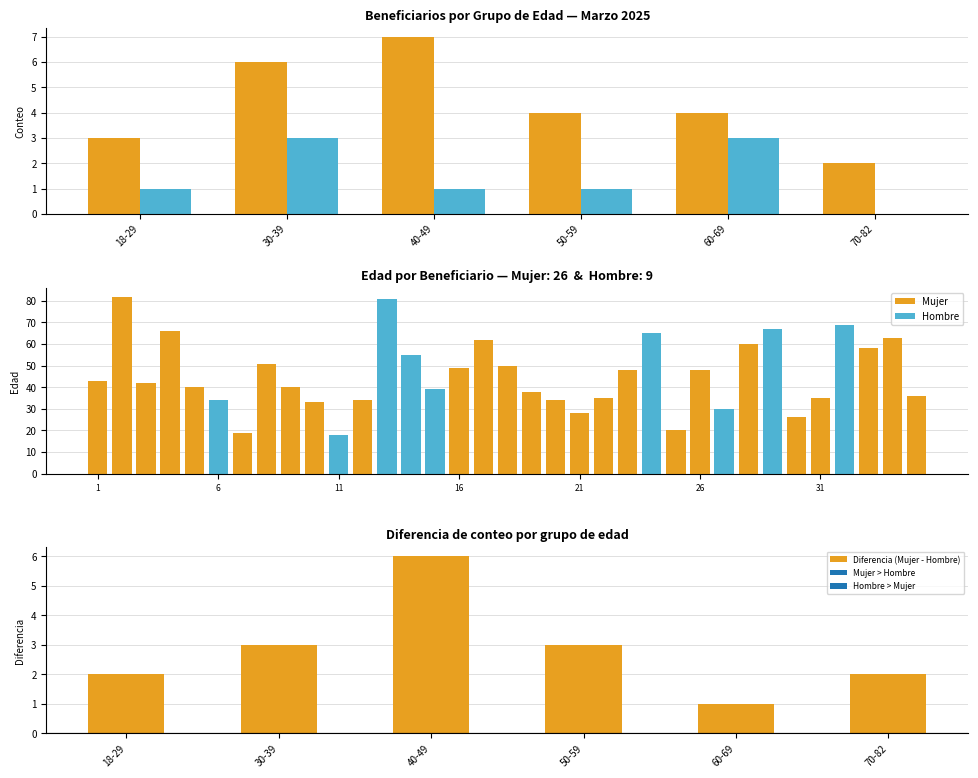

What is the difference between the maximum and minimum values in the Diferencia (Mujer - Hombre) series?

5